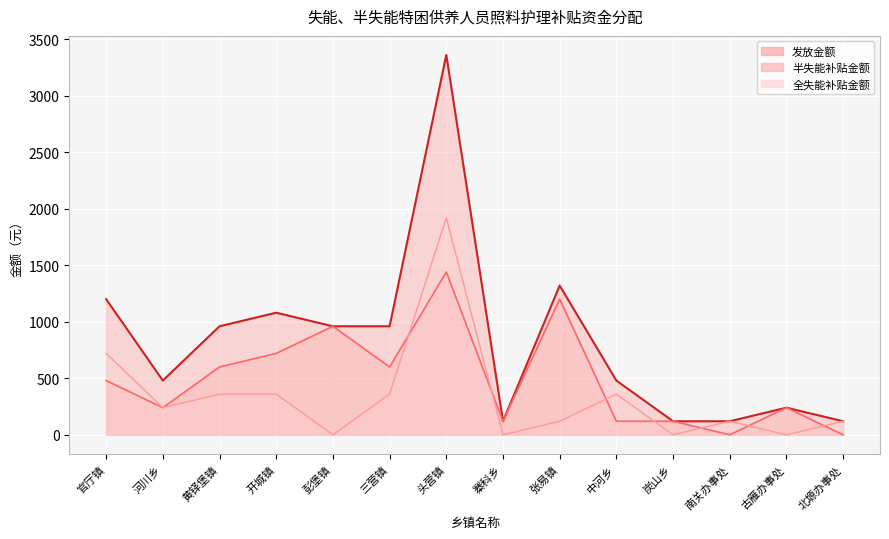

How many interior local peaks does the 享受补贴人数 series have?

4